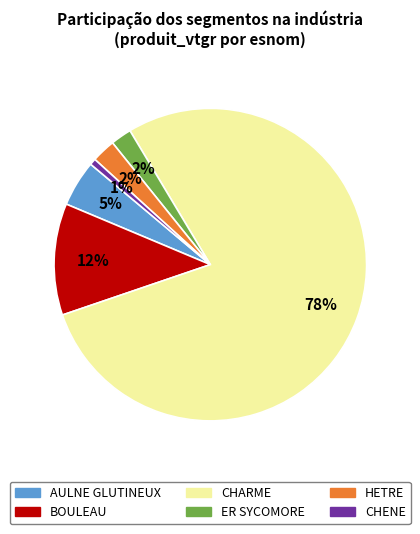

What percentage is the HETRE slice, to the nearest percent?

2%